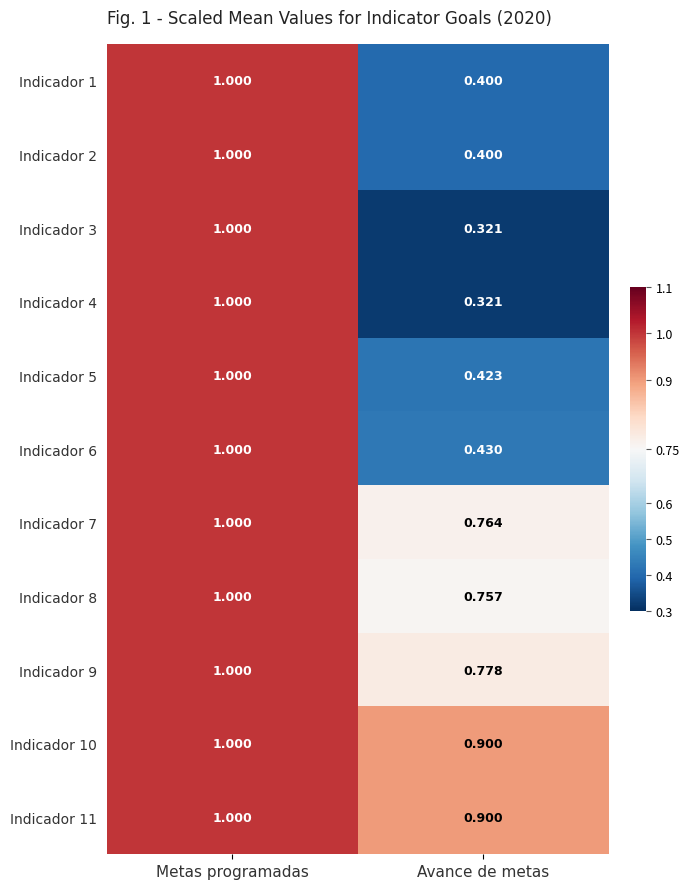

Which label corresponds to the smallest value in the chart?

Avance de metas